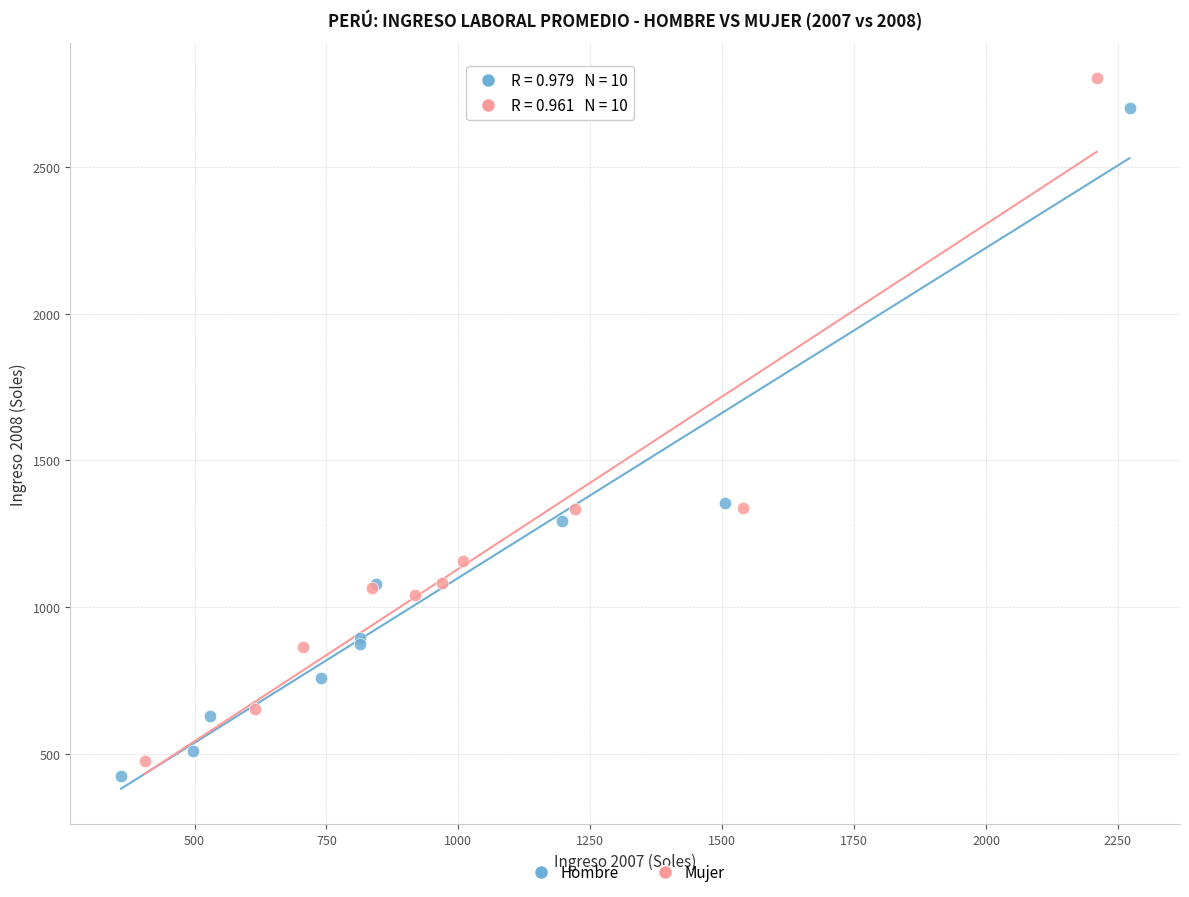

Which series has the largest Y range (max minus min)?

Mujer